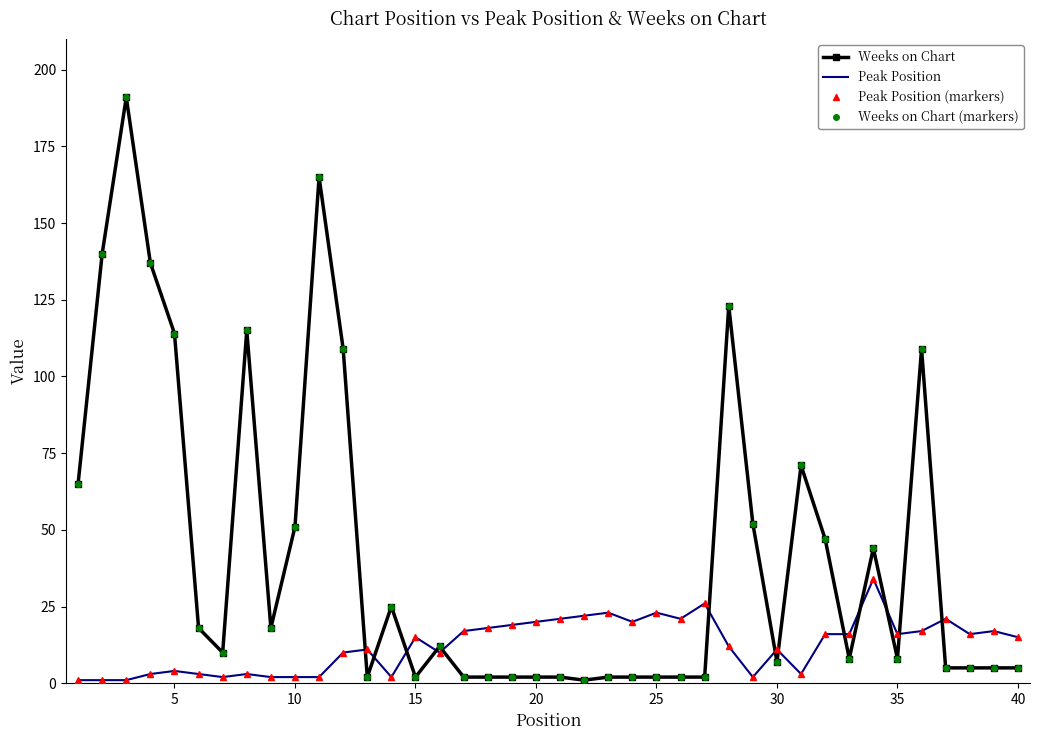

True or false: Peak Position and Peak Position (markers) intersect in this chart.

False